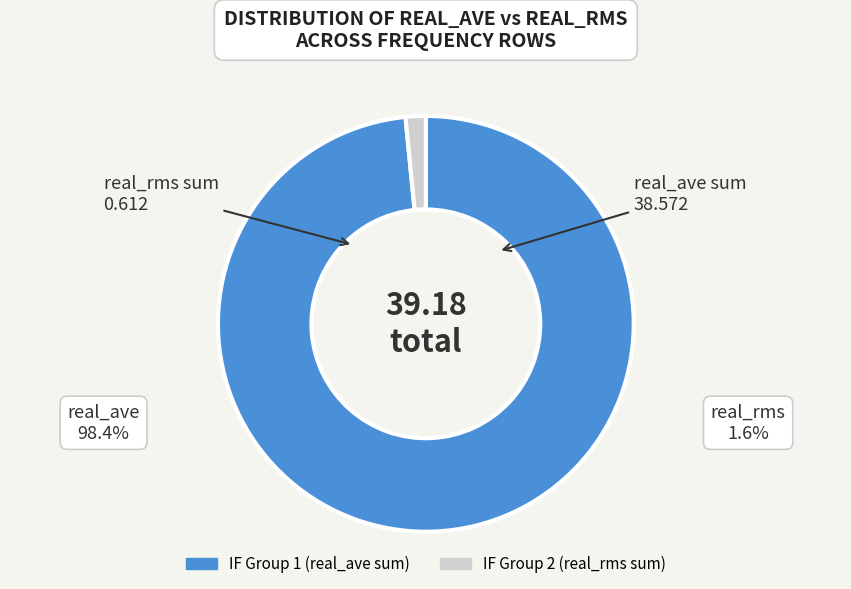

Approximately how many times larger is the value at IF Group 1 (real_ave sum) compared to IF Group 2 (real_rms sum)?

63.0